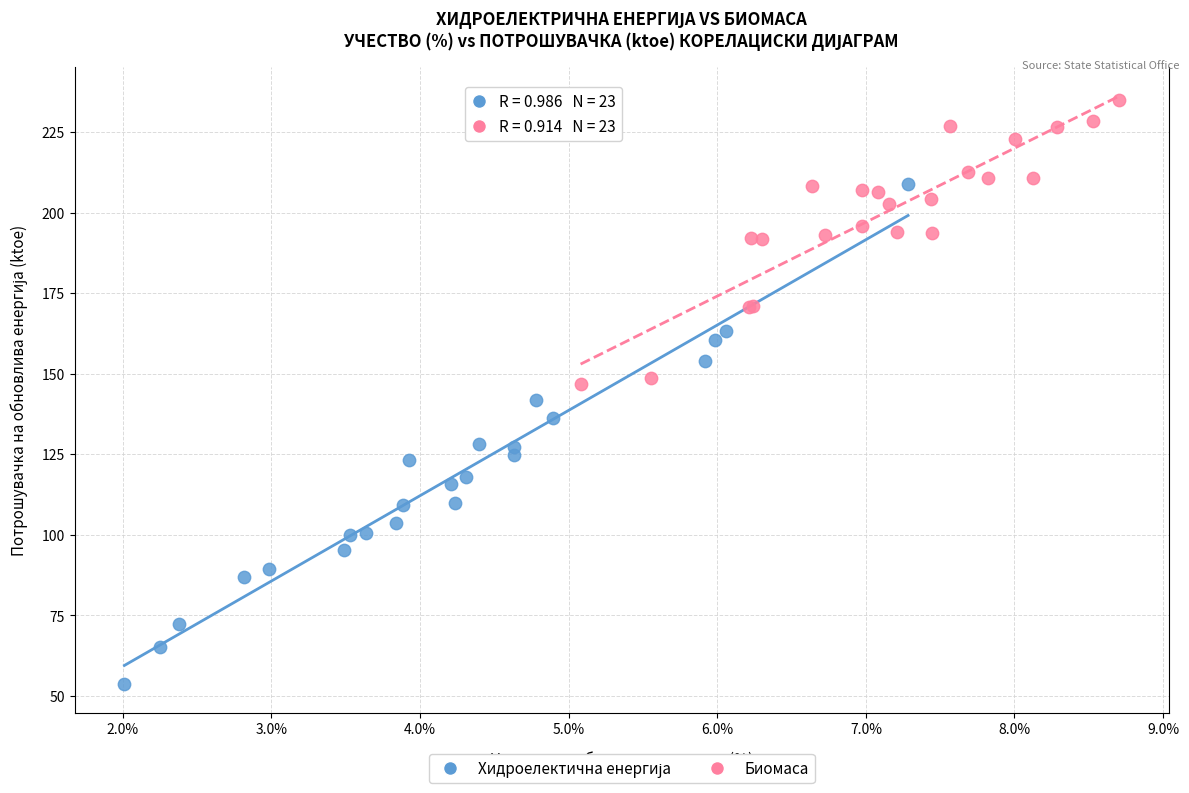

Which series reaches the maximum Y coordinate?

Биомаса